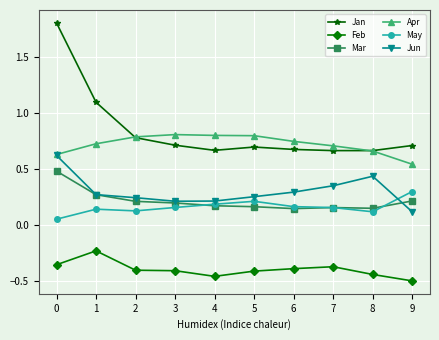

At which label is Feb closest to 0?

1